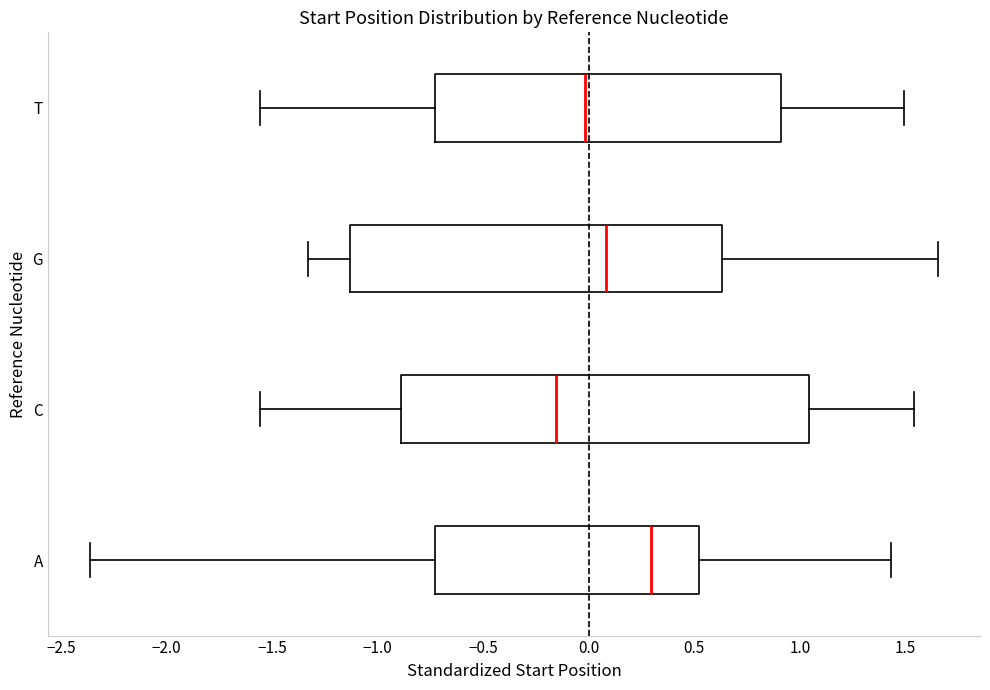

Reading bottom to top, transcribe this box plot: for each box, give where its median line is, the range the box spans, and where its two whiskers end, as read against the x-axis. The values are not printed on the chart, so give them approximately, as read against the axis.

A: median 0.30, box -0.75 to 0.50, whiskers -2.35 to 1.45
C: median -0.15, box -0.90 to 1.05, whiskers -1.55 to 1.55
G: median 0.10, box -1.15 to 0.65, whiskers -1.35 to 1.65
T: median 0.00, box -0.75 to 0.90, whiskers -1.55 to 1.50